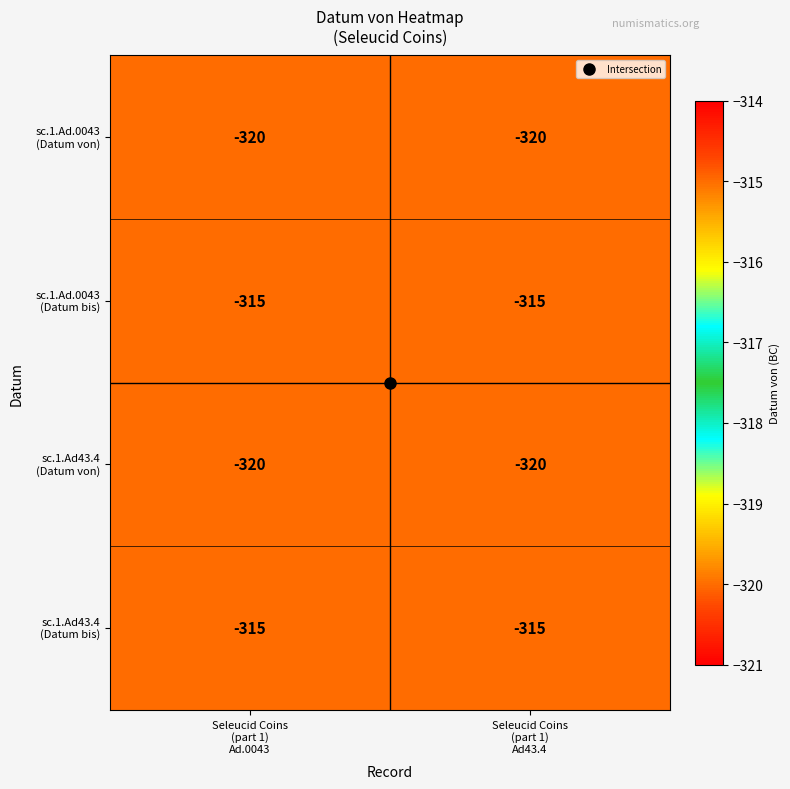

What is the greatest value displayed?

-315